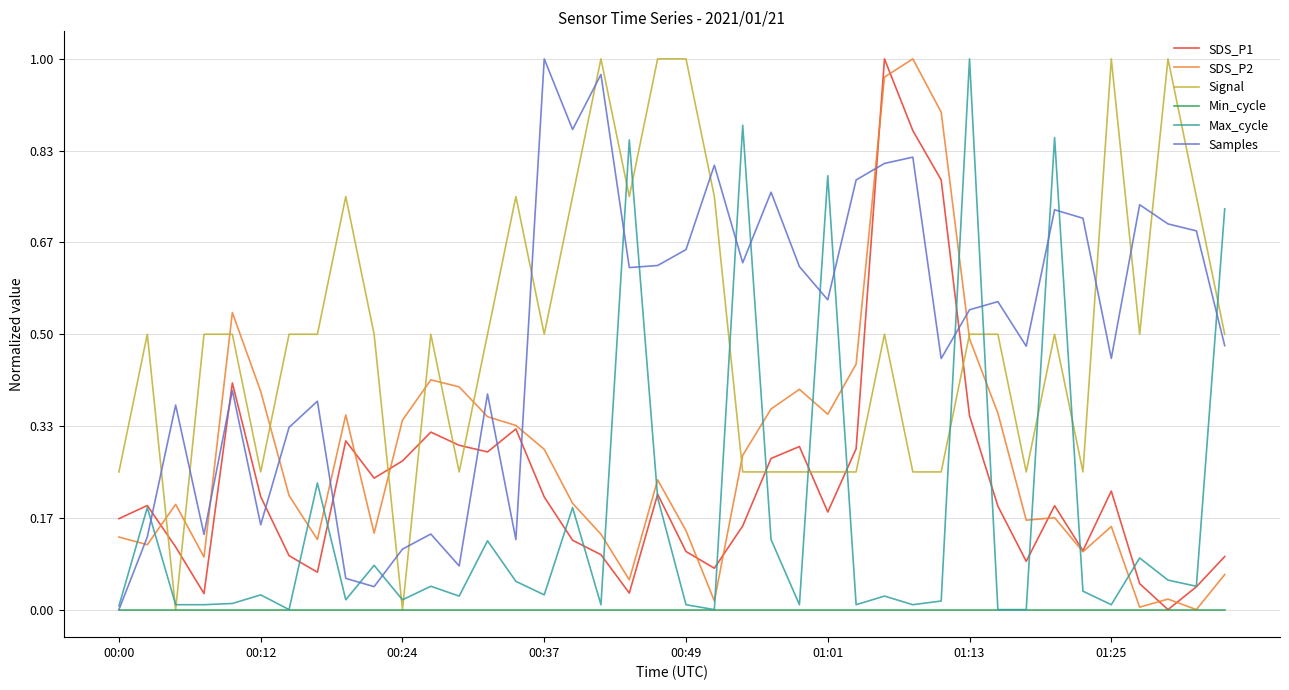

True or false: Signal and SDS_P1 intersect in this chart.

True